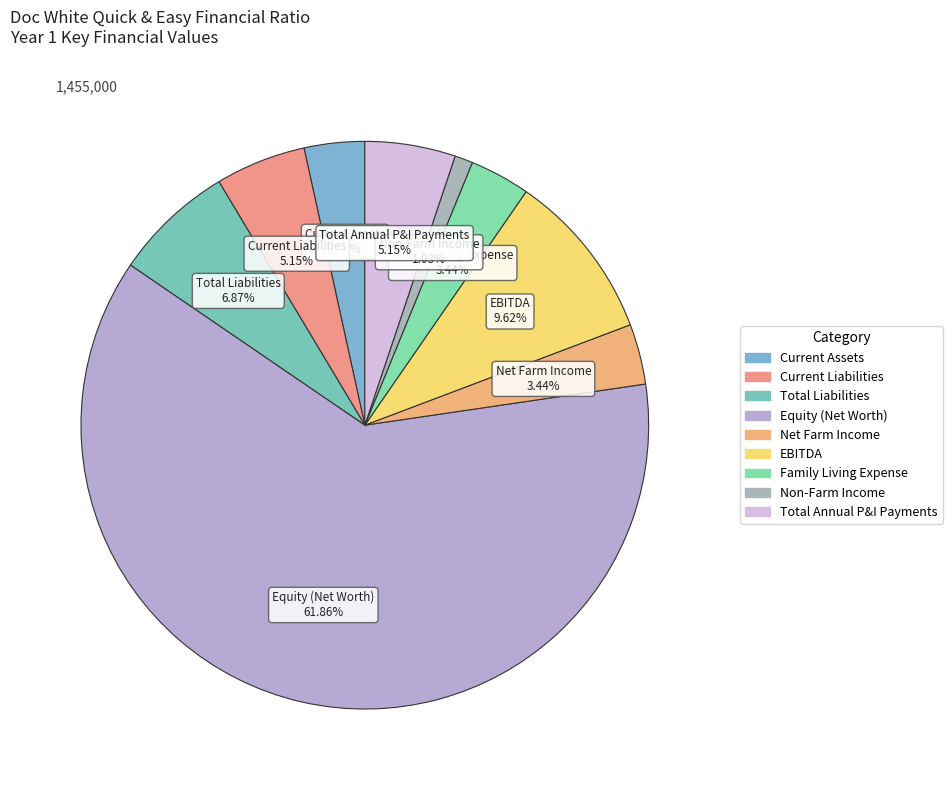

How many slices are in this pie chart?

9